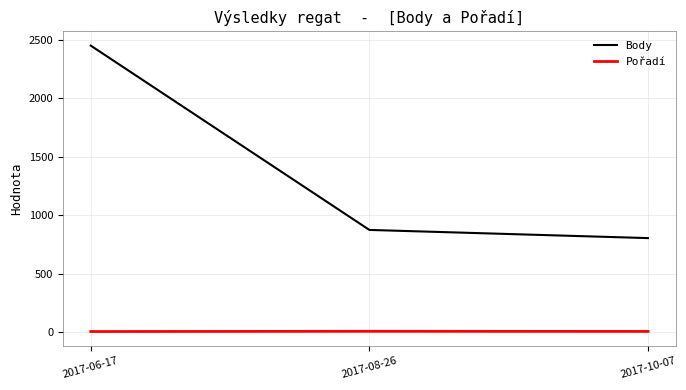

How many values in the Pořadí series are below 5?

1